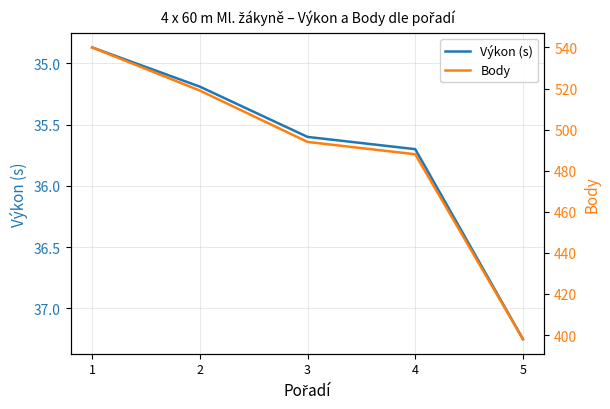

Which series changed the most between 2 and 3?

Body